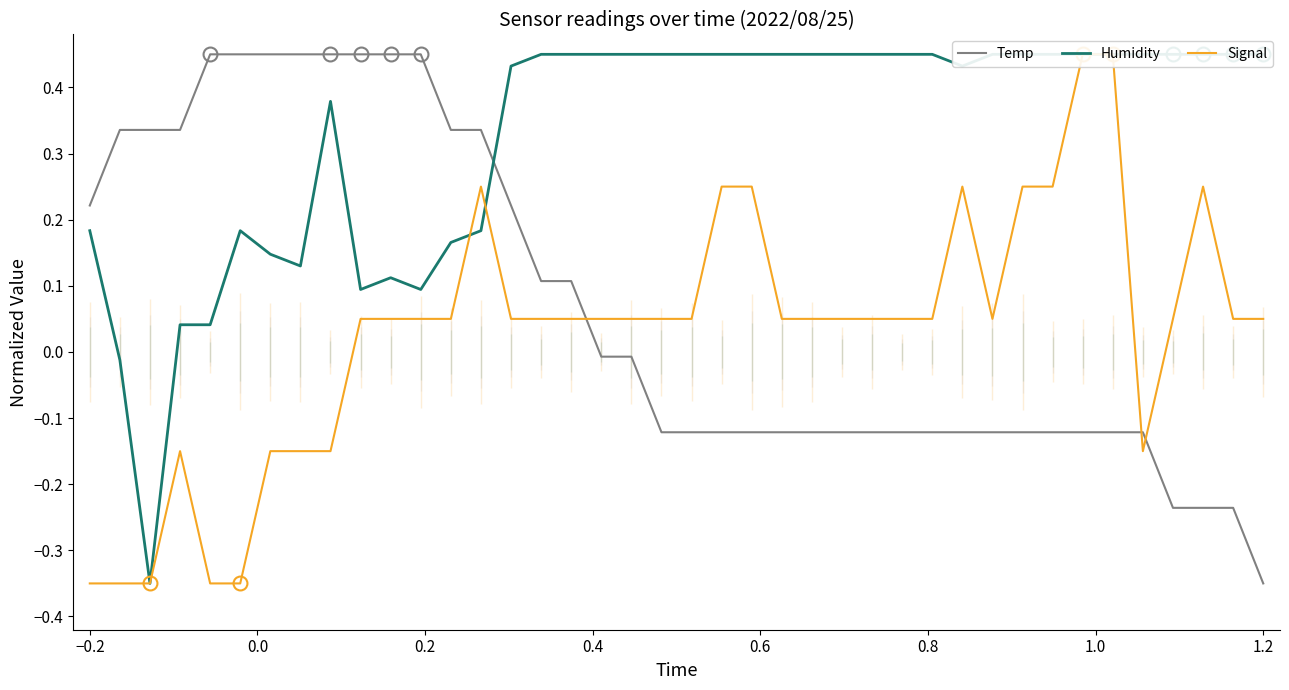

Is it true that Temp equals -0.0 at 33?

False